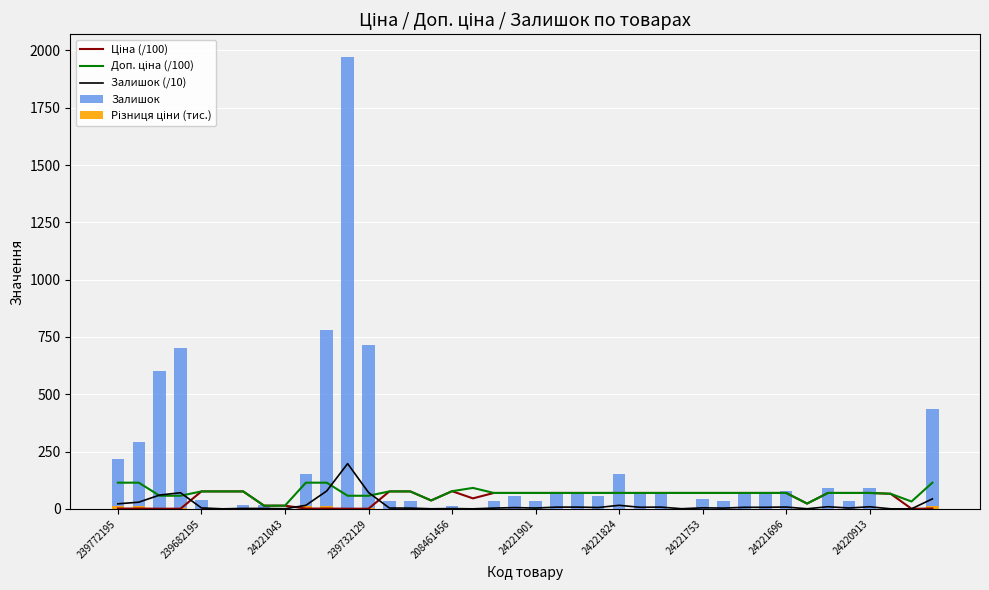

What is the spread (max minus min) of values at 26?

75.0